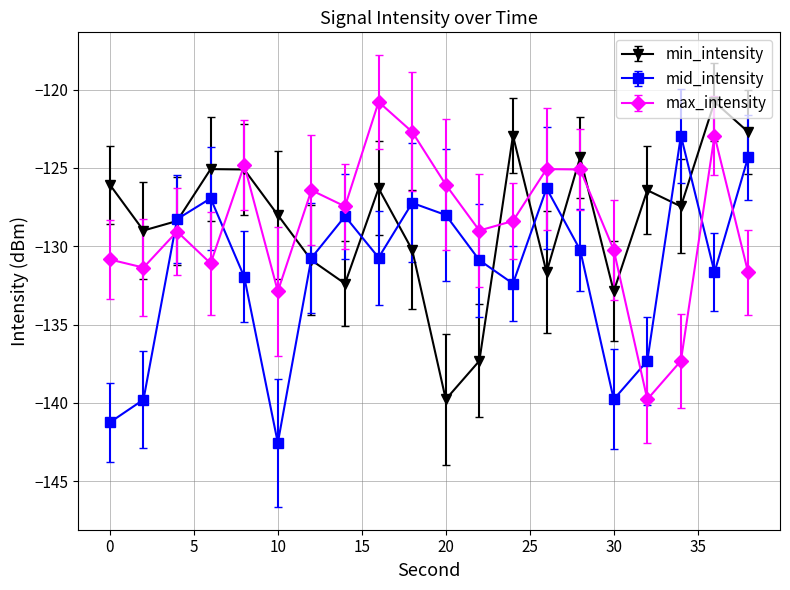

What is the lowest value of the min_intensity series?

-139.8